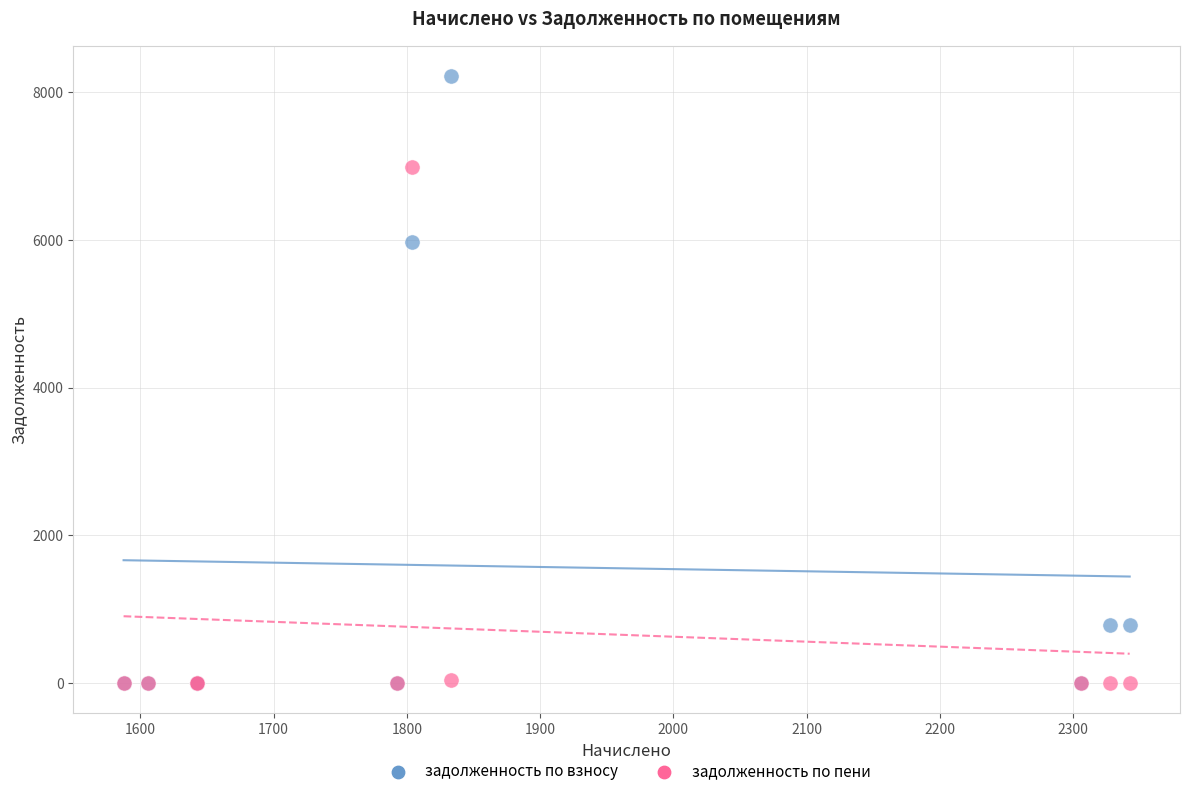

Across all series, what Y value is closest to 4110?

5970.4